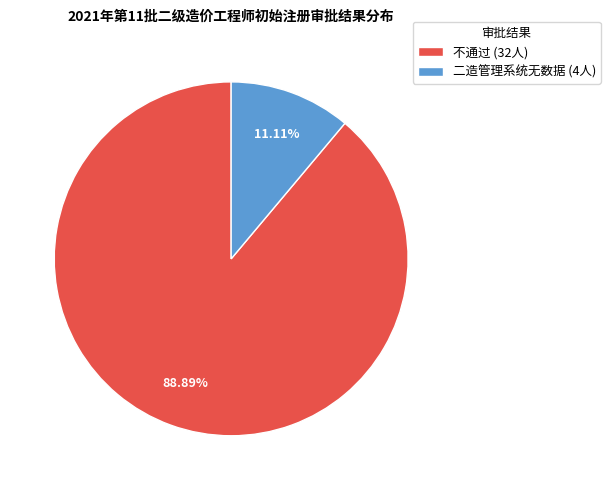

Which slice is the smallest?

二造管理系统无数据